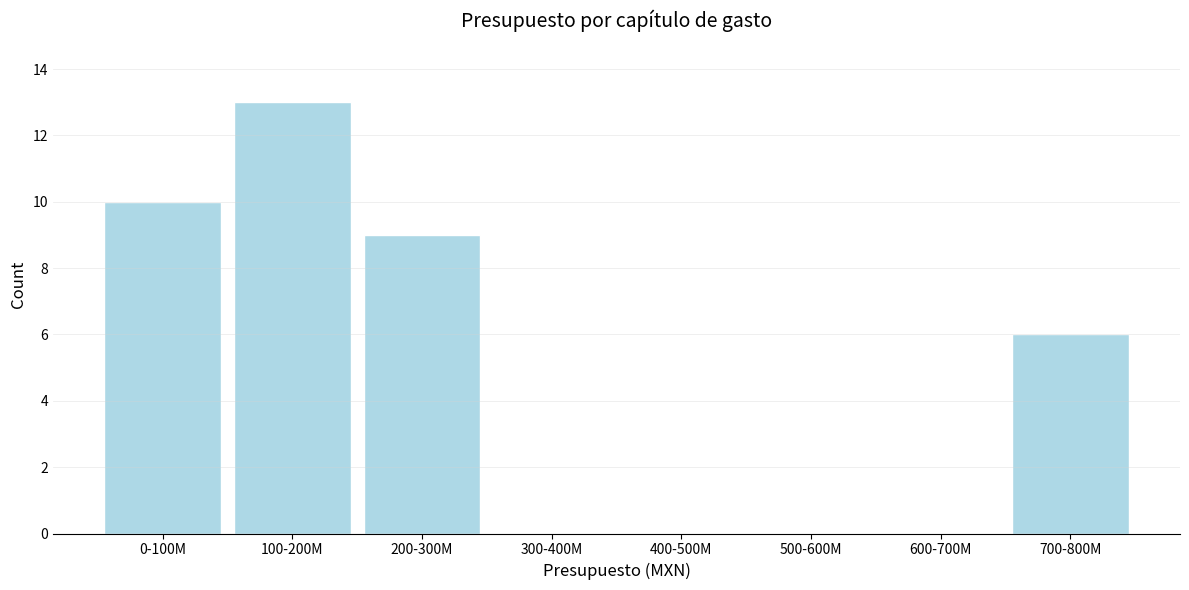

Reading left to right, list all the values displayed in this chart.

0-100M=10	100-200M=13	200-300M=9	300-400M=0	400-500M=0	500-600M=0	600-700M=0	700-800M=6